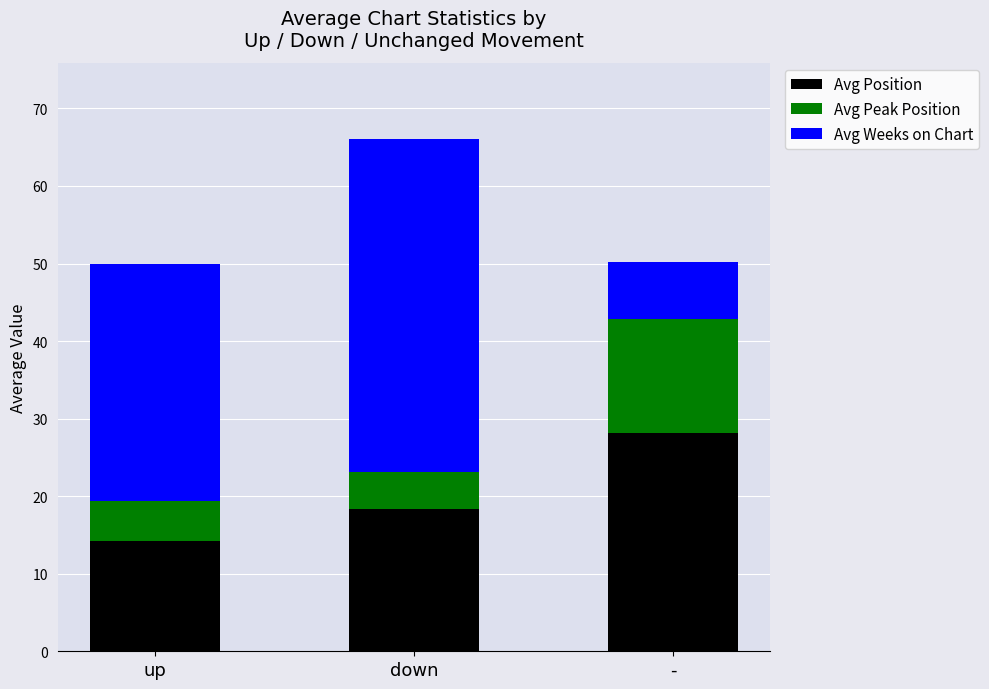

Does the chart contain stacked bars?

Yes